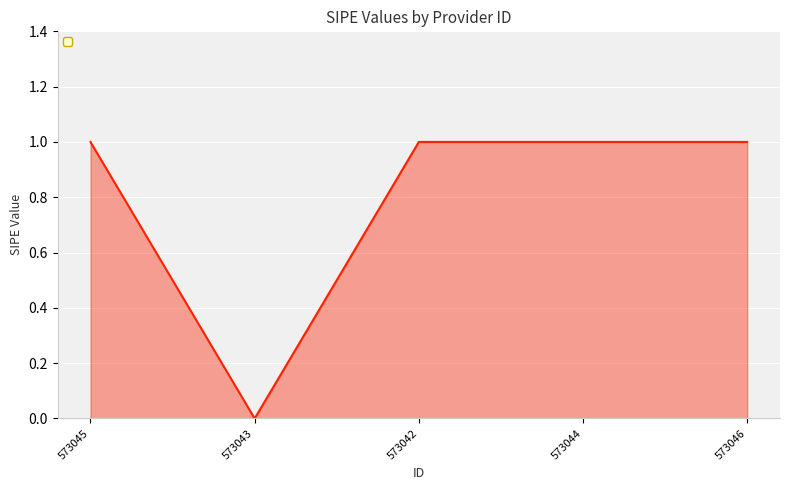

At which category does the chart reach its minimum across all series?

573043